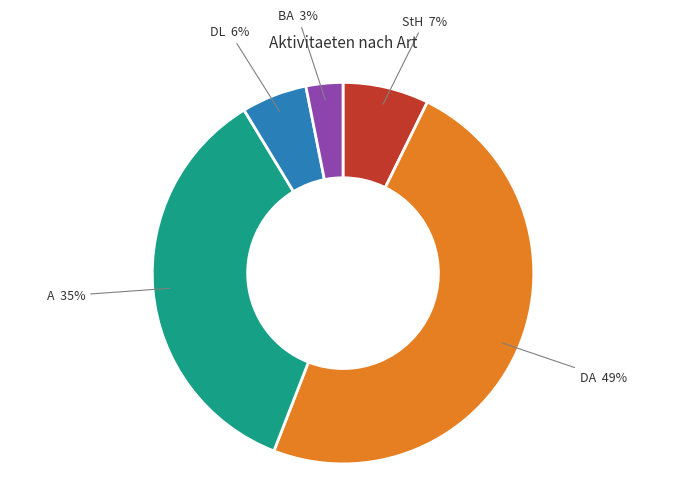

Is the sum of A and DL greater than half?

No